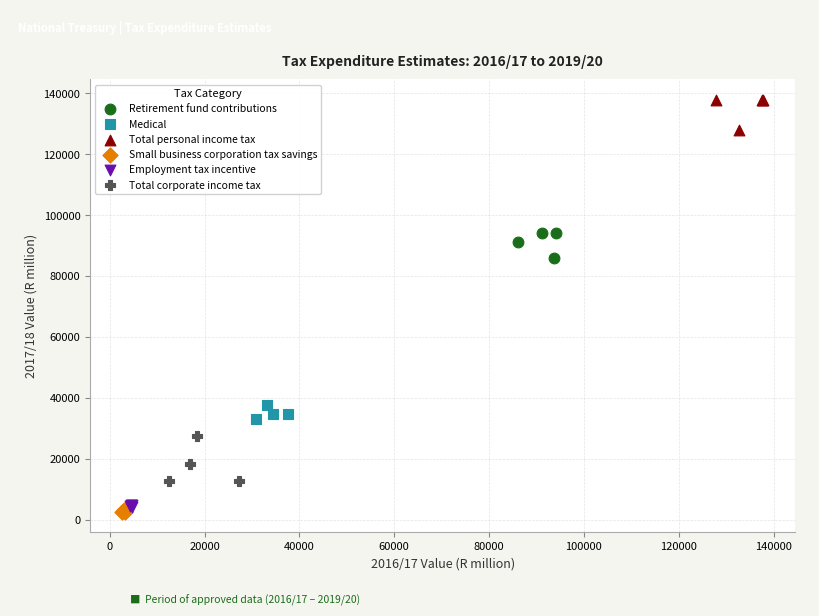

Which series contains the highest Y value?

Total personal income tax